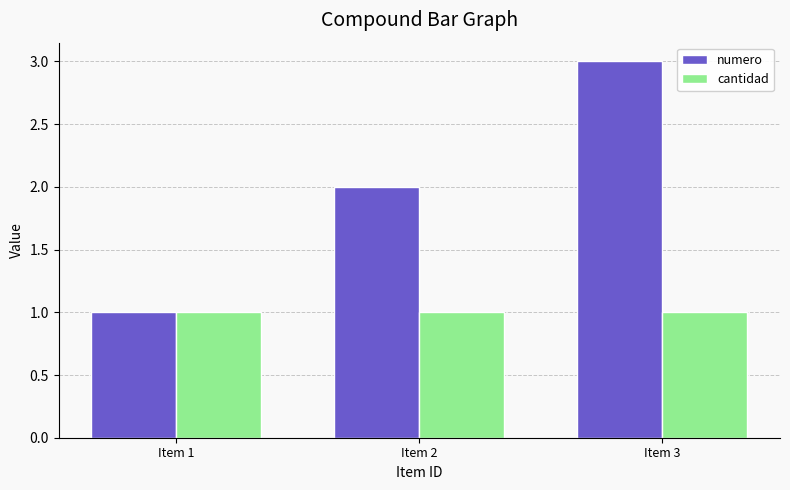

The numero series shows 2 at Item 2. True or false?

True